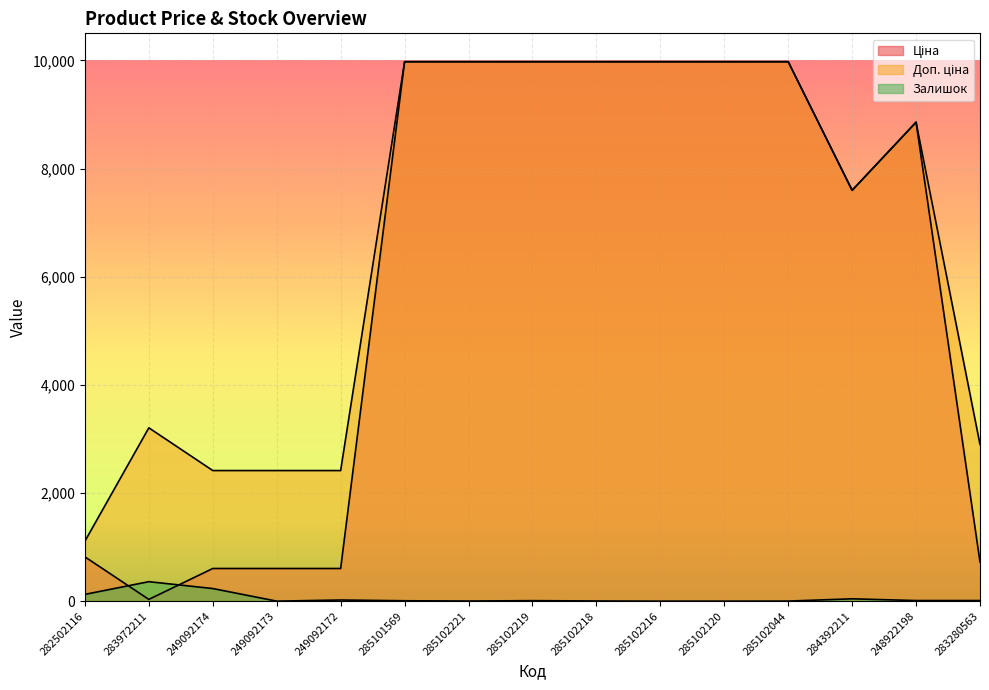

Does the chart display data point markers on the line(s)?

No